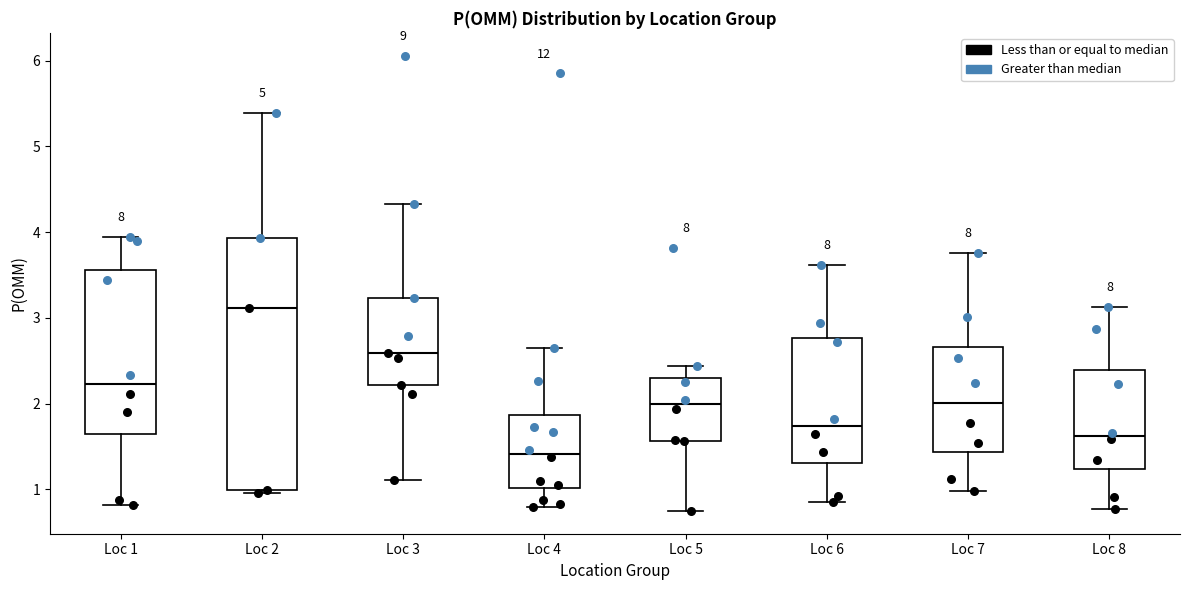

Reading left to right, read every box against the y-axis: the position of its median line, the range the box covers, and the ends of its whiskers. The values are not printed on the chart, so give them approximately, as read against the axis.

Loc 1: median 2.2, box 1.6 to 3.6, whiskers 0.8 to 3.9
Loc 2: median 3.1, box 1.0 to 3.9, whiskers 1.0 (just below the box's lower edge) to 5.4
Loc 3: median 2.6, box 2.2 to 3.2, whiskers 1.1 to 4.3
Loc 4: median 1.4, box 1.0 to 1.9, whiskers 0.8 to 2.6
Loc 5: median 2.0, box 1.6 to 2.3, whiskers 0.7 to 2.4
Loc 6: median 1.7, box 1.3 to 2.8, whiskers 0.9 to 3.6
Loc 7: median 2.0, box 1.4 to 2.7, whiskers 1.0 to 3.8
Loc 8: median 1.6, box 1.2 to 2.4, whiskers 0.8 to 3.1